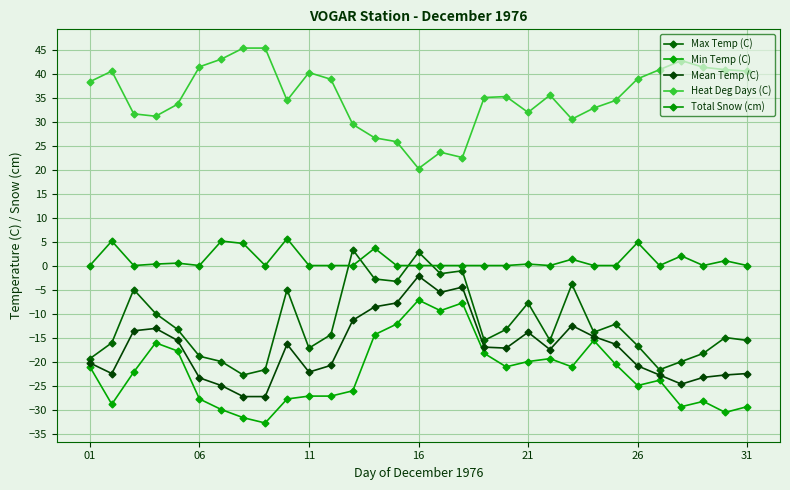

True or false: Min Temp (C) and Heat Deg Days (C) cross at least once.

False